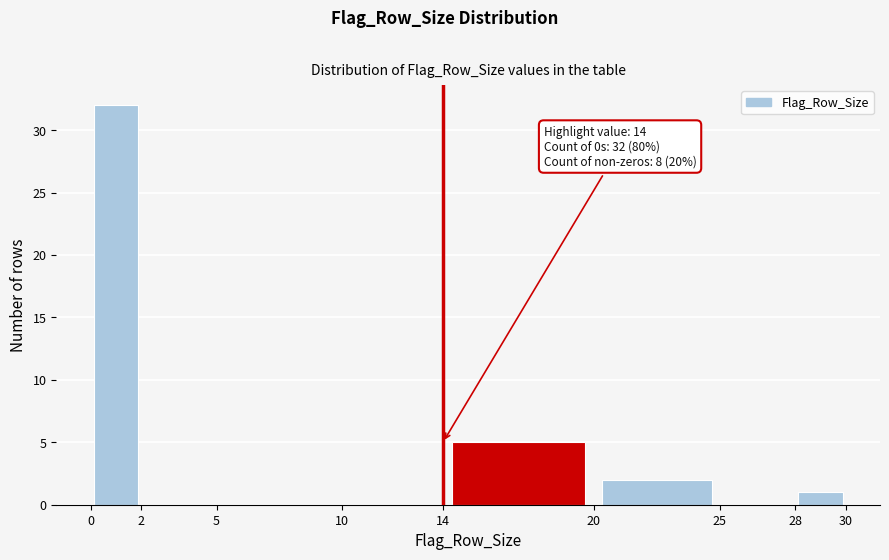

Which range on the x-axis has the tallest bar?

0 to 2